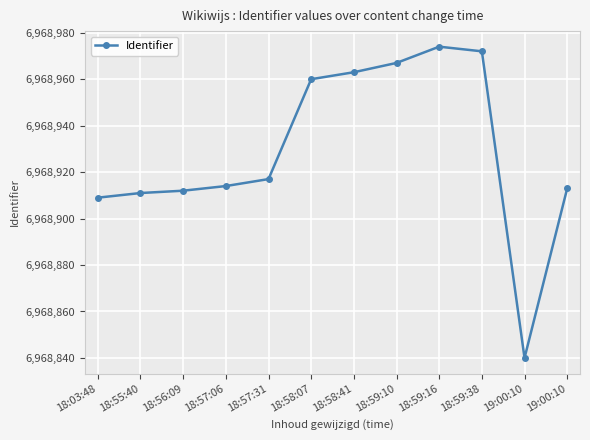

Reading right to left, what are all the values shown in this chart?

19:00:10=6968913	19:00:10=6968840	18:59:38=6968972	18:59:16=6968974	18:59:10=6968967	18:58:41=6968963	18:58:07=6968960	18:57:31=6968917	18:57:06=6968914	18:56:09=6968912	18:55:40=6968911	18:03:48=6968909